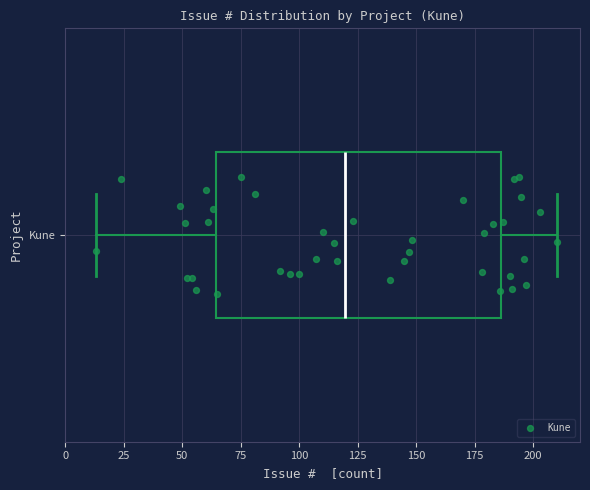

Transcribe this box plot: give where the median line is, the range the box spans, and where the two whiskers end, as read against the x-axis. The values are not printed on the chart, so give them approximately, as read against the axis.

median 120, box 65 to 185, whiskers 15 to 210